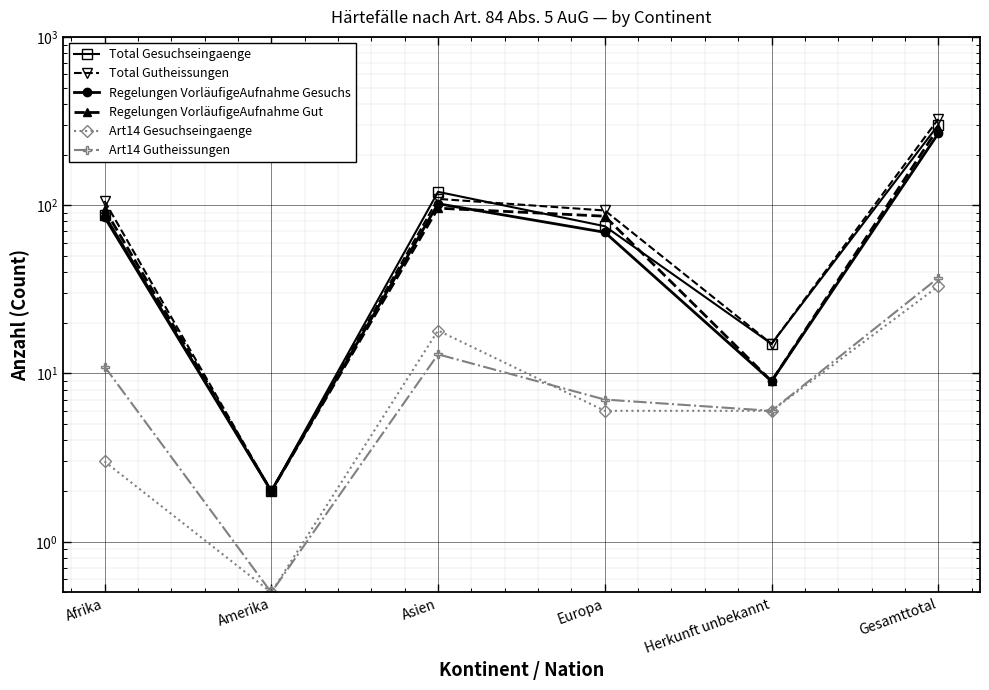

List the series in order of their peak value, lowest first.

Art14 Gesuchseingaenge, Art14 Gutheissungen, Regelungen VorläufigeAufnahme Gesuchs, Regelungen VorläufigeAufnahme Gut, Total Gesuchseingaenge, Total Gutheissungen